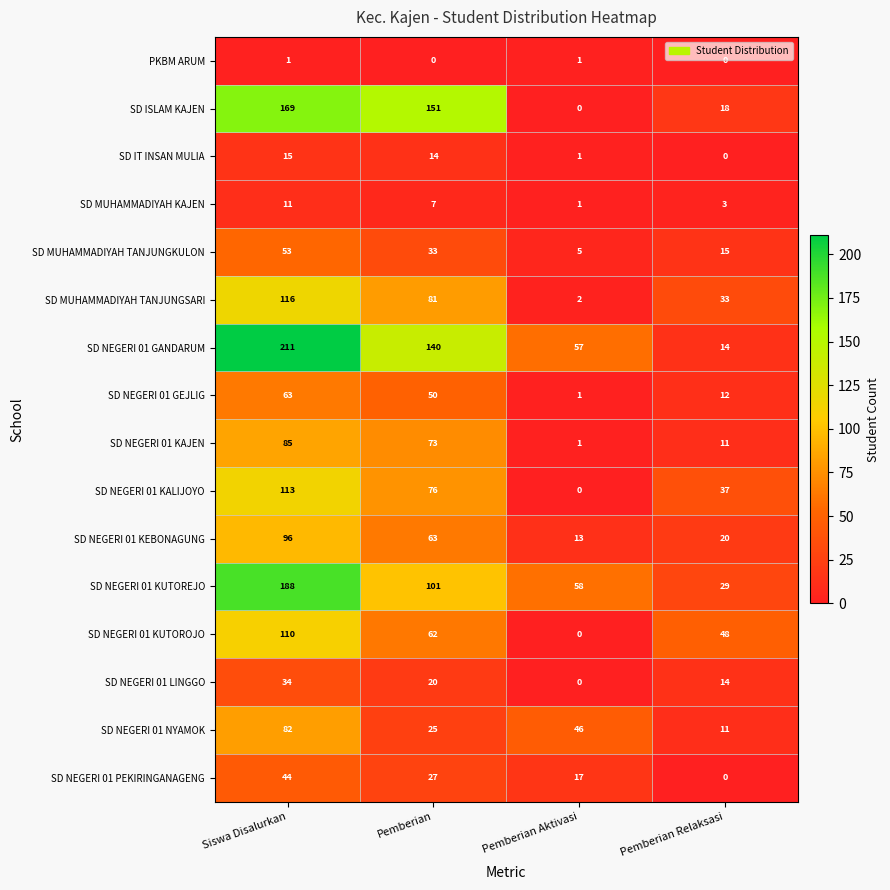

Read the SD NEGERI 01 KAJEN value at Pemberian.

73